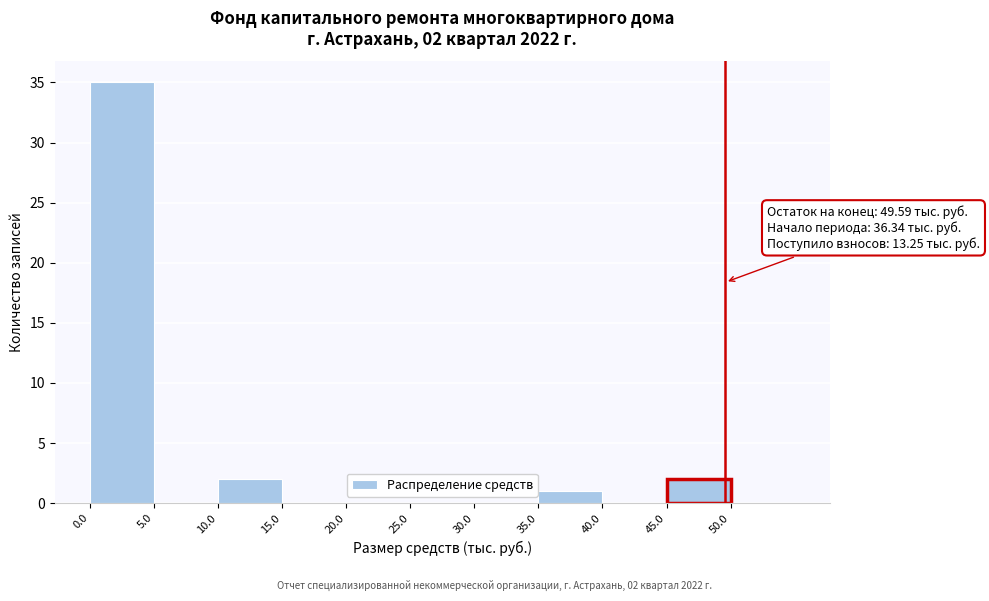

Which range on the x-axis has the tallest bar?

0 to 5